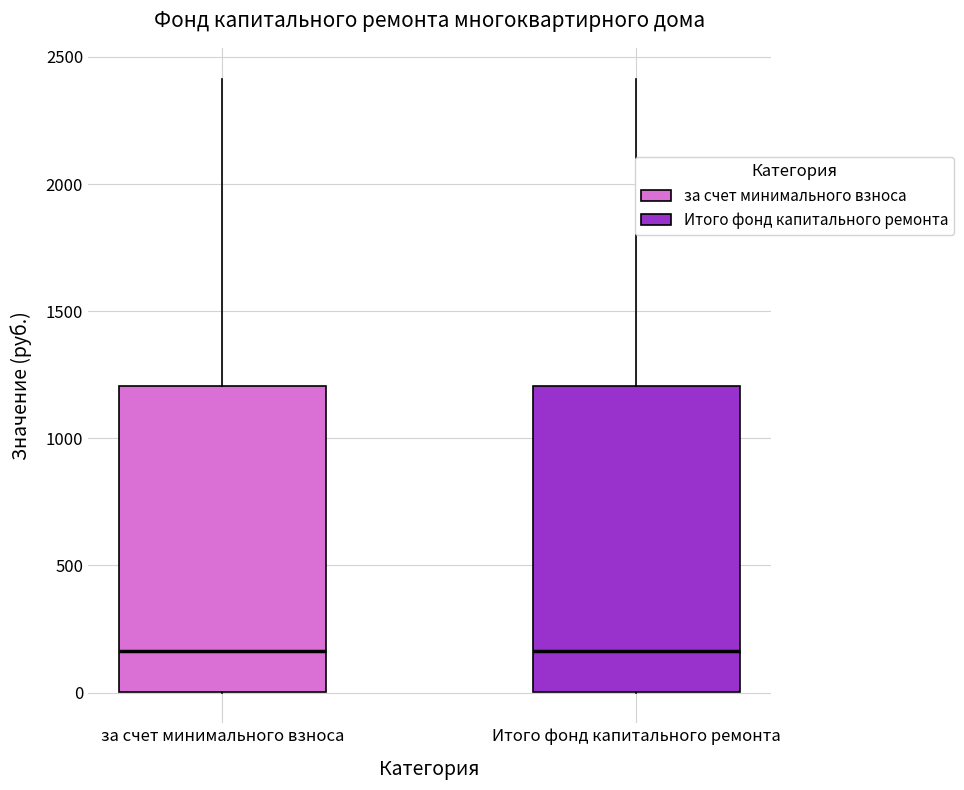

Reading left to right, read every box against the y-axis: the position of its median line, the range the box covers, and the ends of its whiskers. The values are not printed on the chart, so give them approximately, as read against the axis.

за счет минимального взноса: median 150, box 0 to 1200, whiskers 0 to 2400
Итого фонд капитального ремонта: median 150, box 0 to 1200, whiskers 0 to 2400